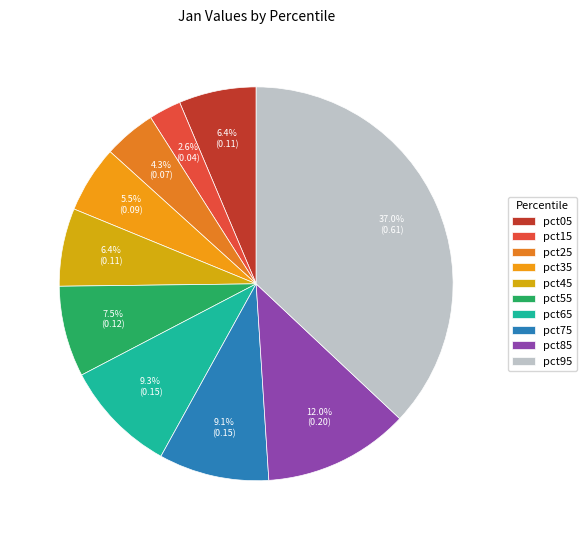

How many slices are in this pie chart?

10